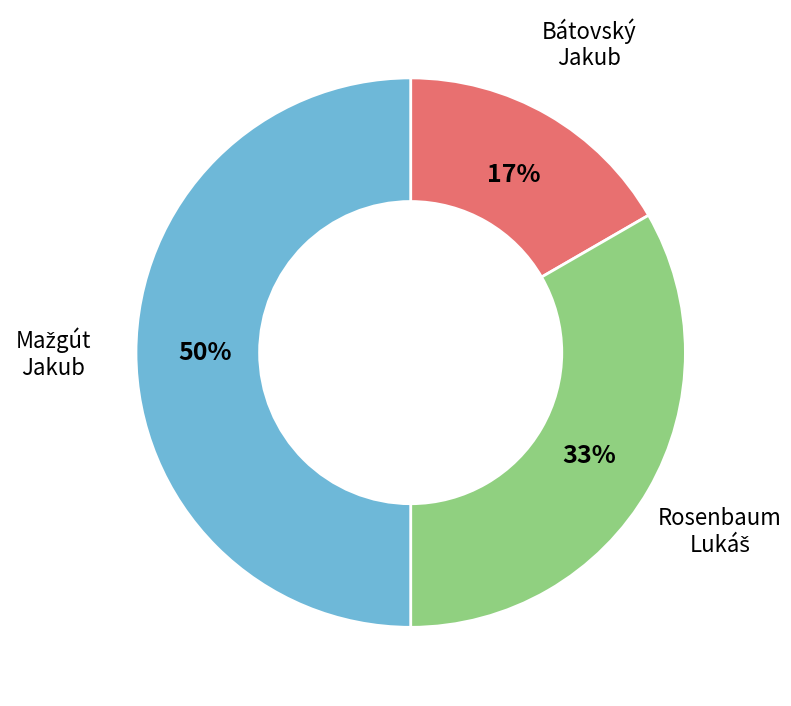

To the nearest percent, what is the average slice percentage?

33%